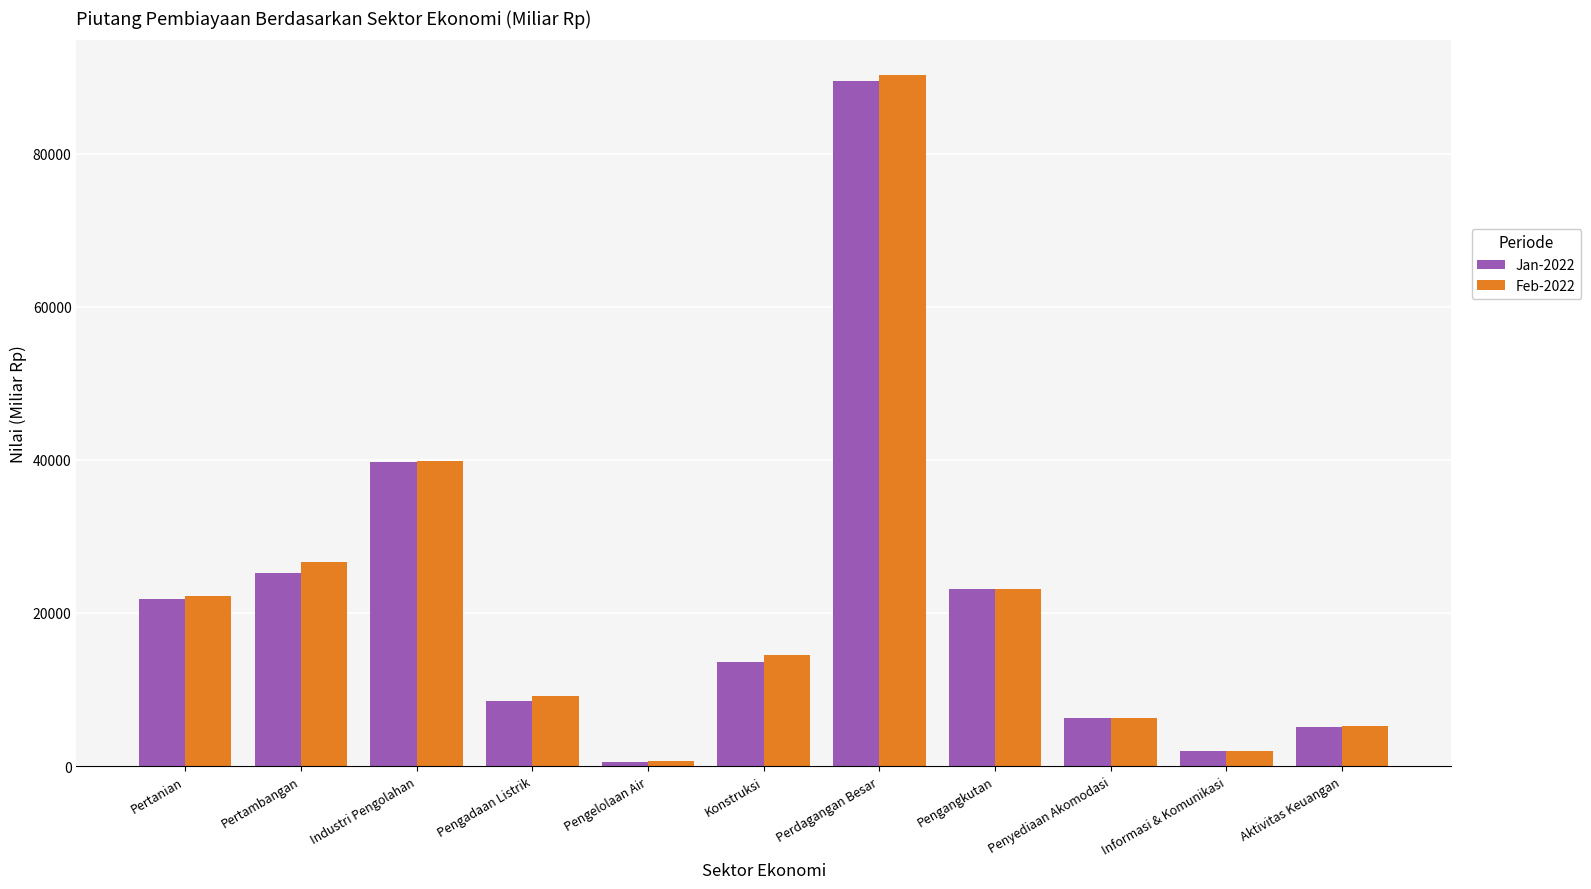

What is the minimum value shown in the chart?

496.5